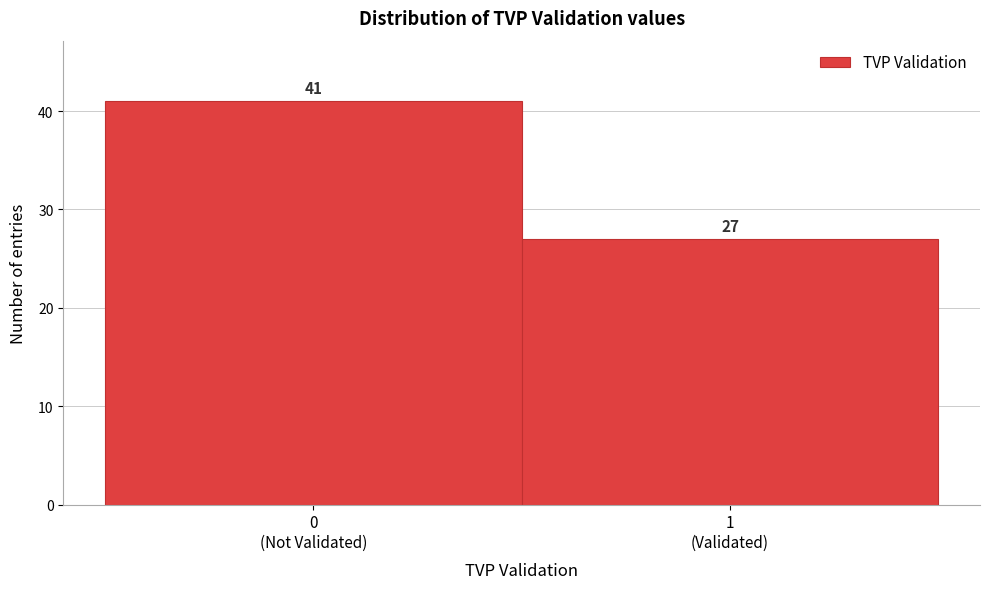

Reading left to right, transcribe all the data shown in this chart.

41	27